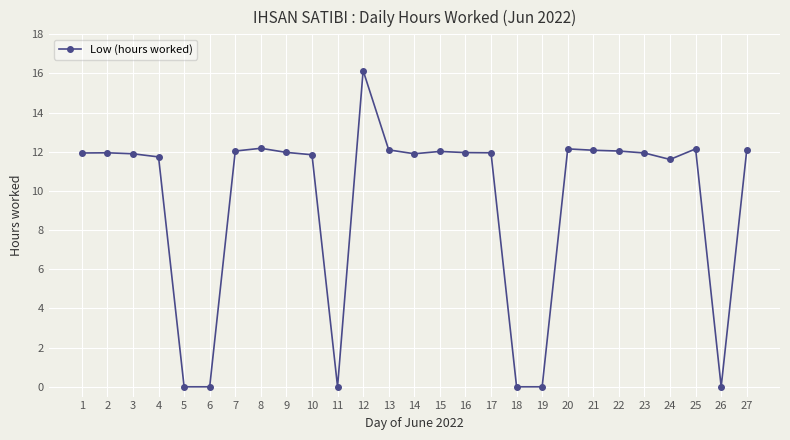

What is the value of the 4th point from the left?

11.7